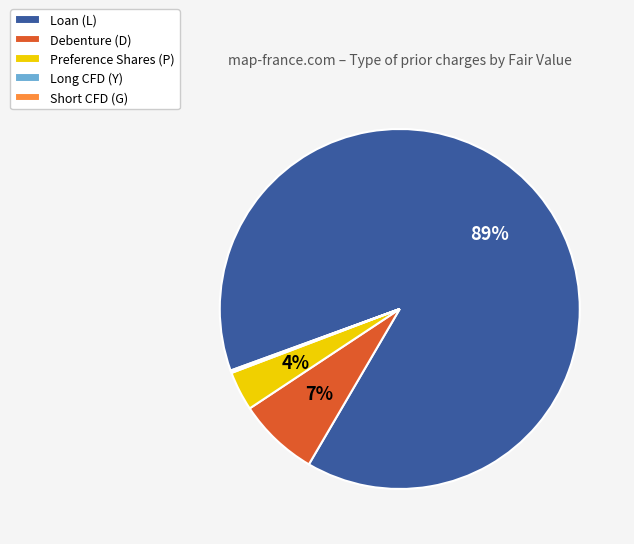

To the nearest percent, what is the combined percentage of Loan (L) and Debenture (D)?

96%